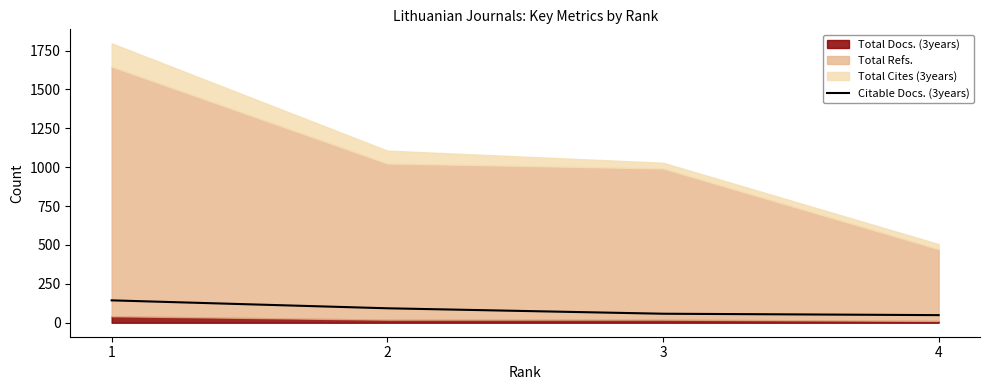

True or false: the data has more than 2 interior local peaks.

False